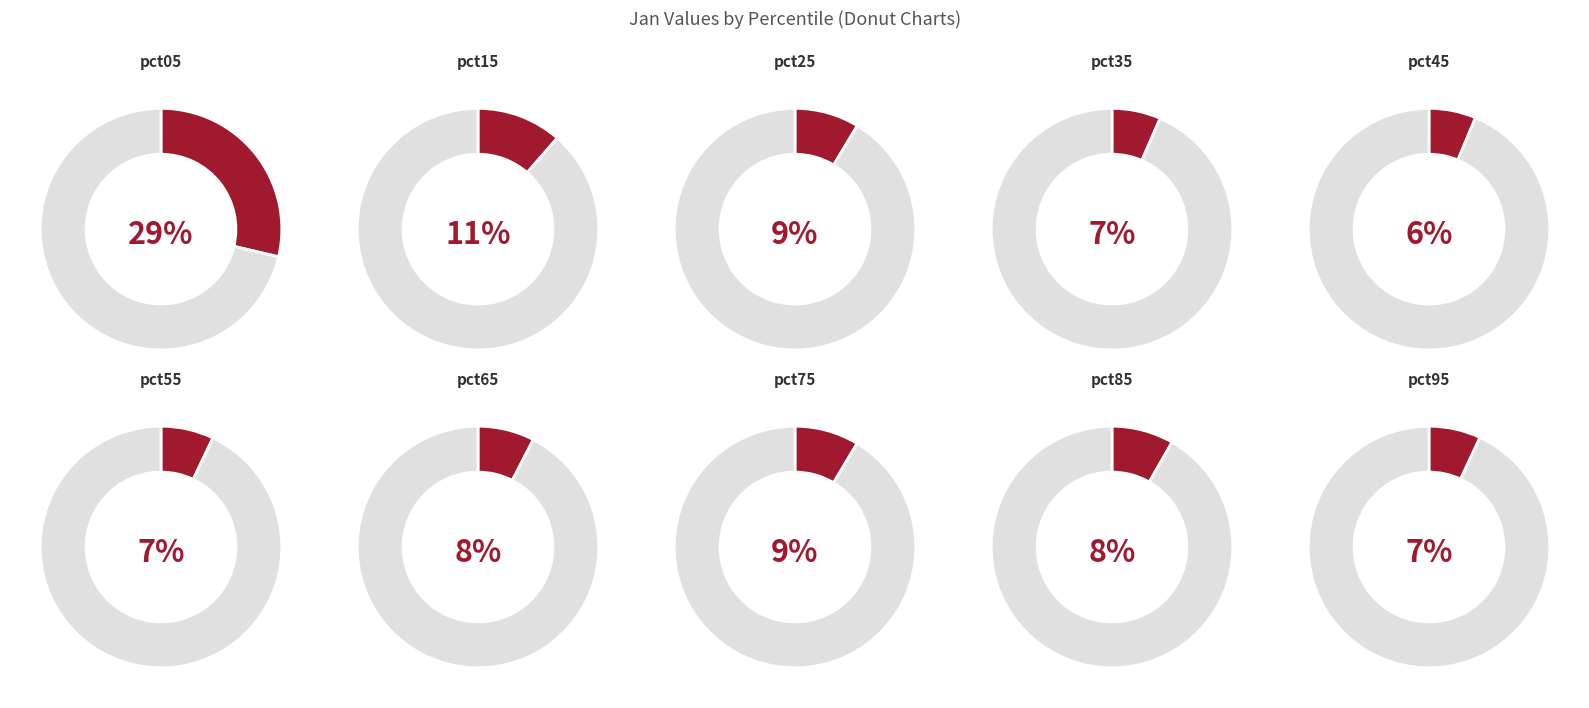

Does pct15 account for over 50% of the chart?

No